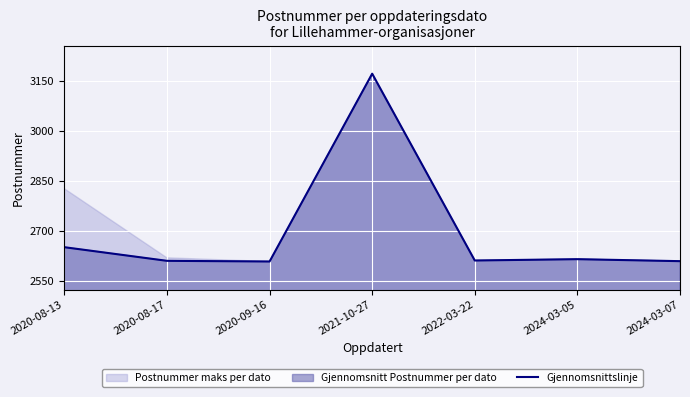

Reading right to left, transcribe all the data shown in this chart.

2024-03-07=2609	2024-03-05=2615	2022-03-22=2611	2021-10-27=3173	2020-09-16=2608	2020-08-17=2610	2020-08-13=2651